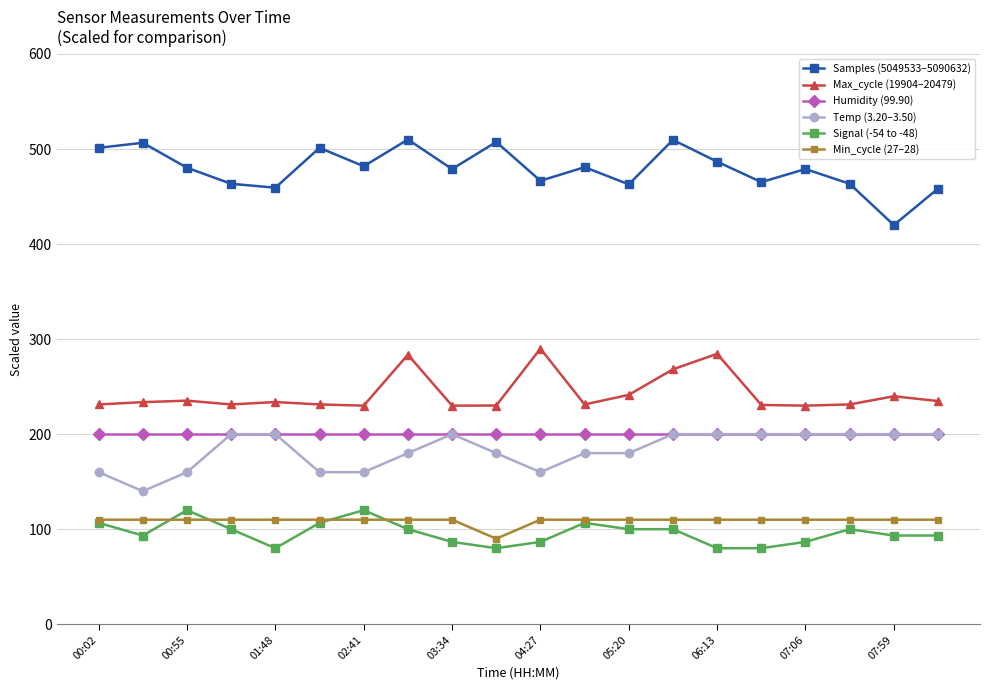

What is the difference between the maximum and minimum values in the Temp (3.20–3.50) series?

60.0